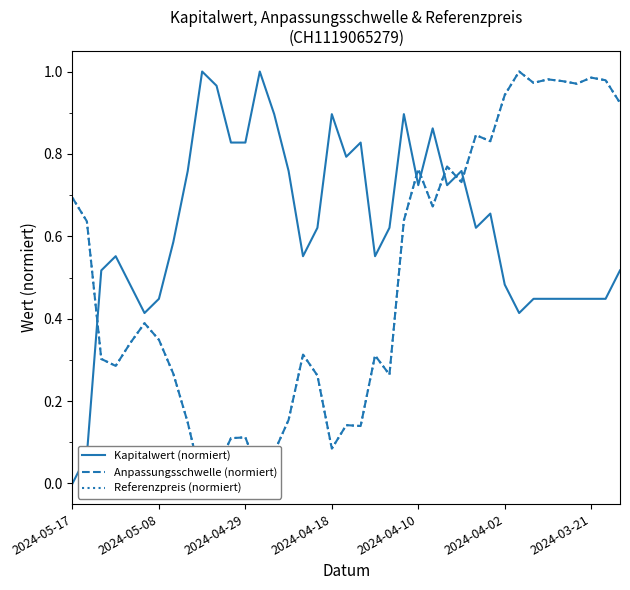

Is it true that Referenzpreis (normiert) equals 0.0 at 9?

True